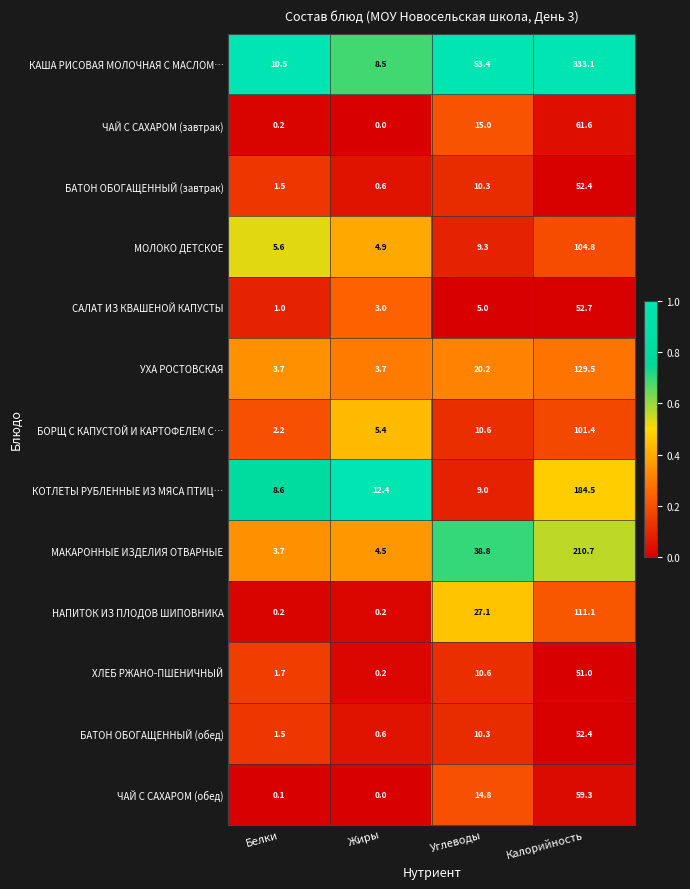

Rank the categories by МОЛОКО ДЕТСКОЕ value from highest to lowest.

Калорийность, Углеводы, Белки, Жиры